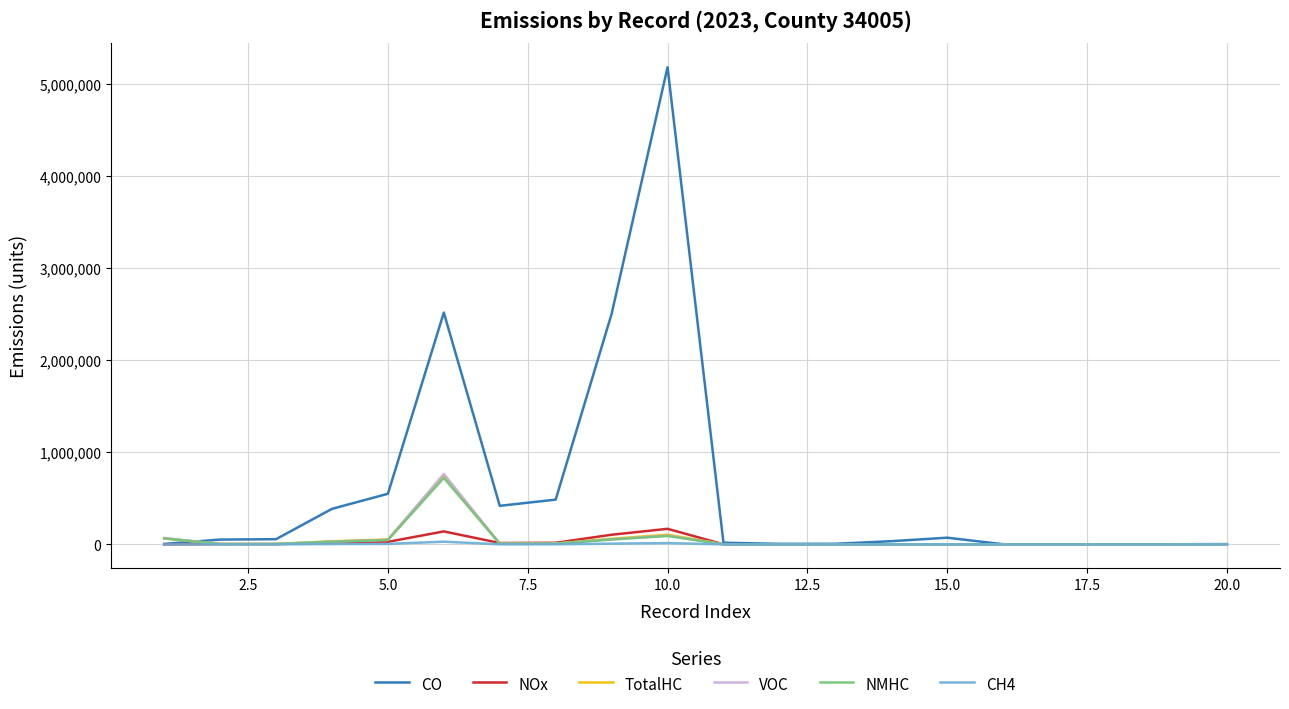

After their last crossing, which series has the higher values: VOC or TotalHC?

VOC